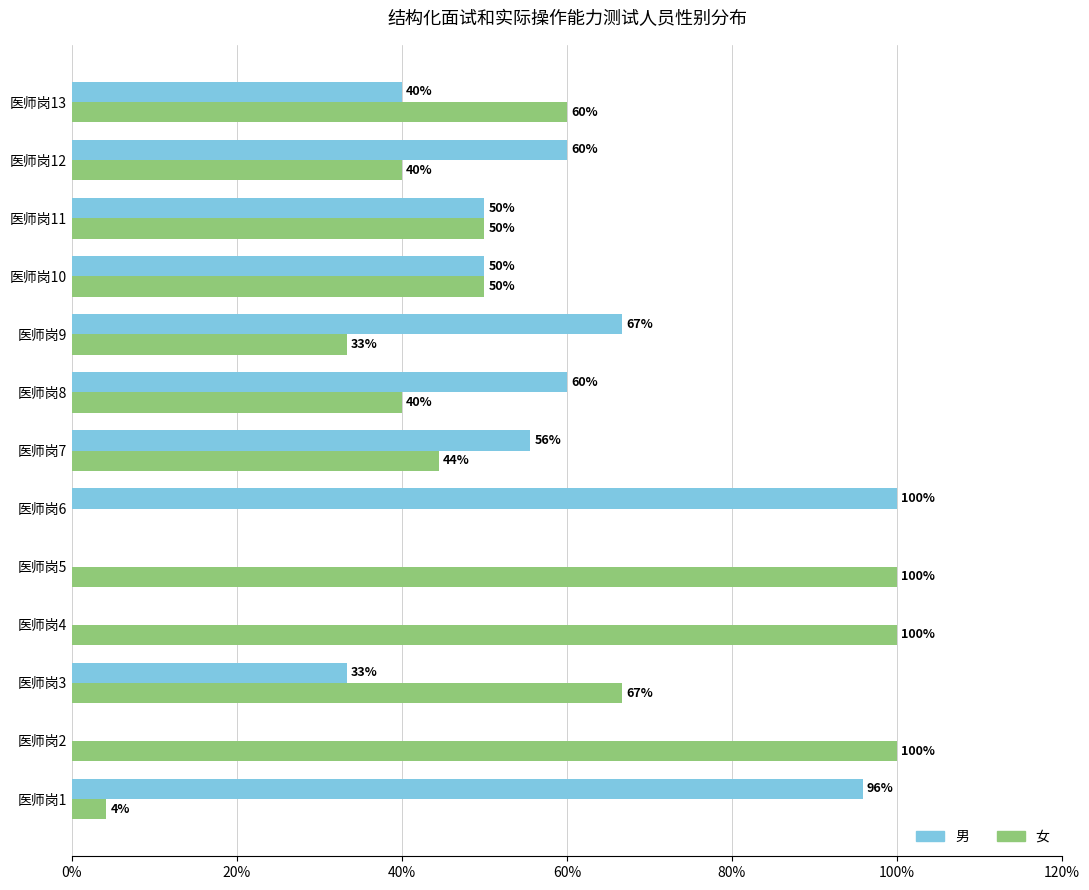

Is it true that 男 equals 88.8 at 医师岗7?

False